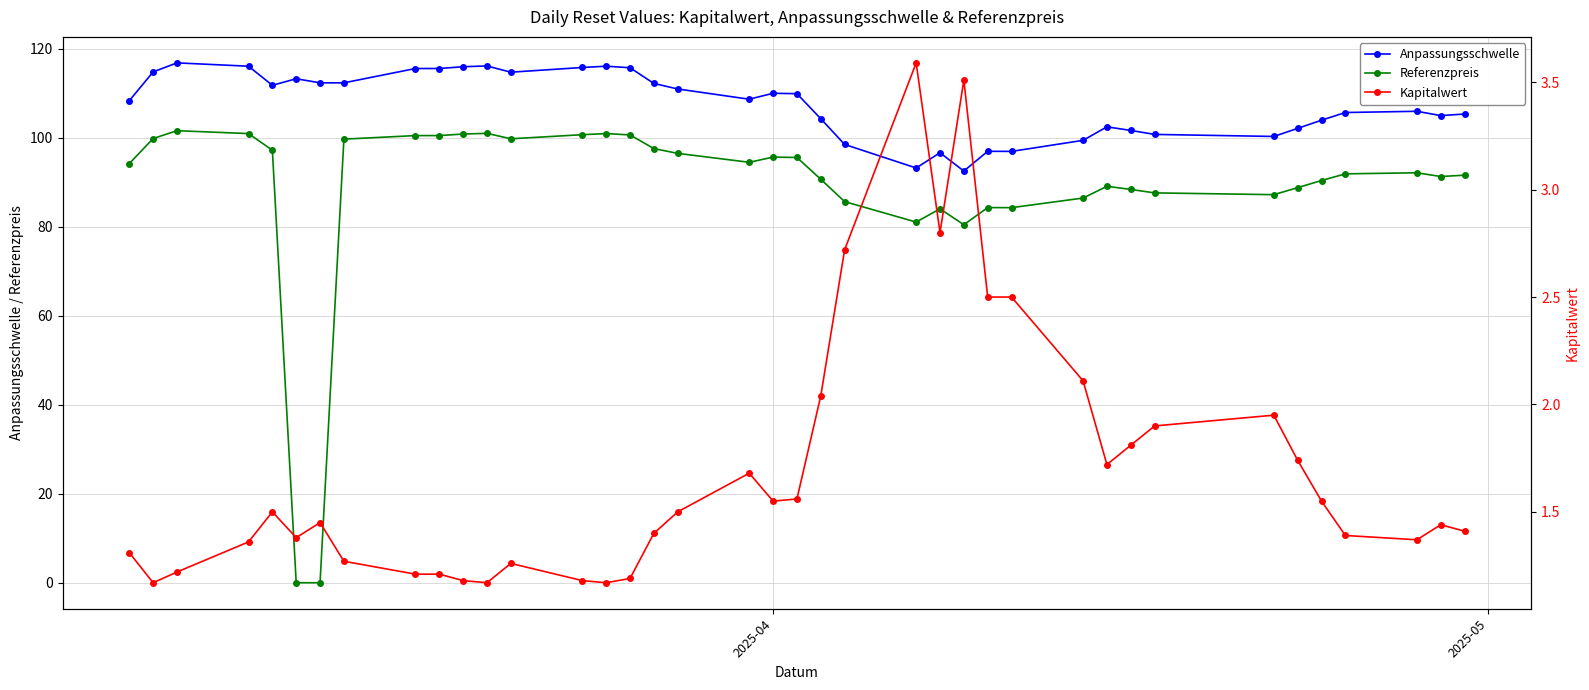

What is the value of the Referenzpreis point at the 25th from the left?

84.0